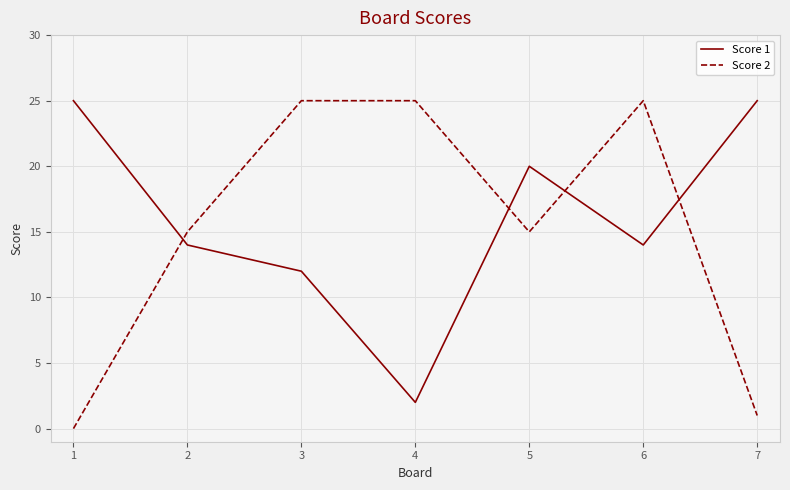

List the series in order of their overall mean, highest first.

Score 1, Score 2